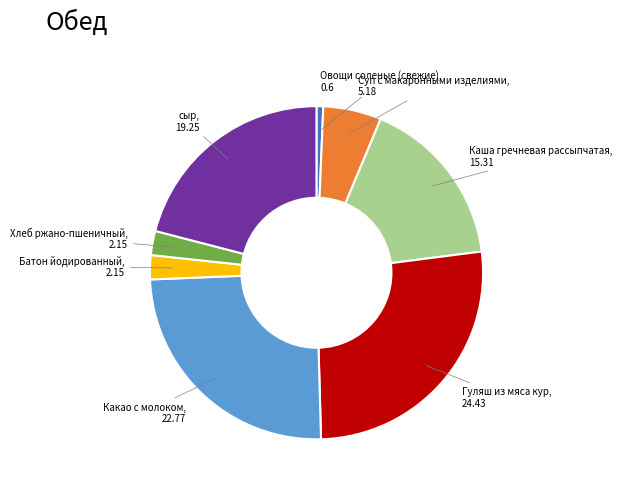

Is there a majority slice in this chart?

No